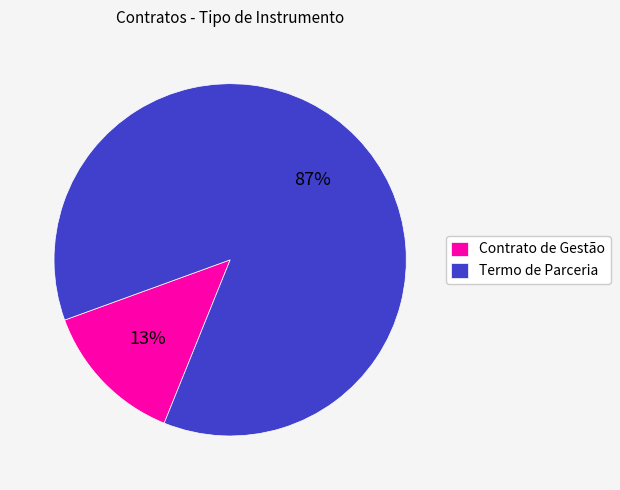

To the nearest percent, what portion does Termo de Parceria represent?

87%